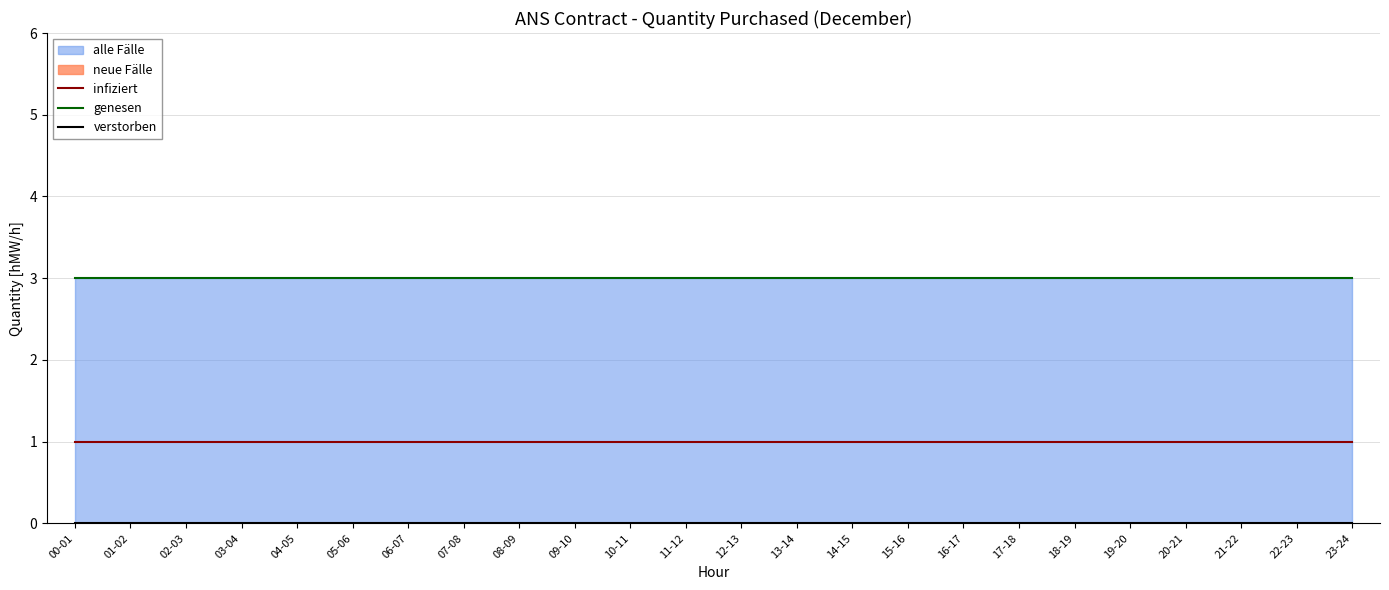

Which series changed the most between 12-13 and 23-24?

infiziert